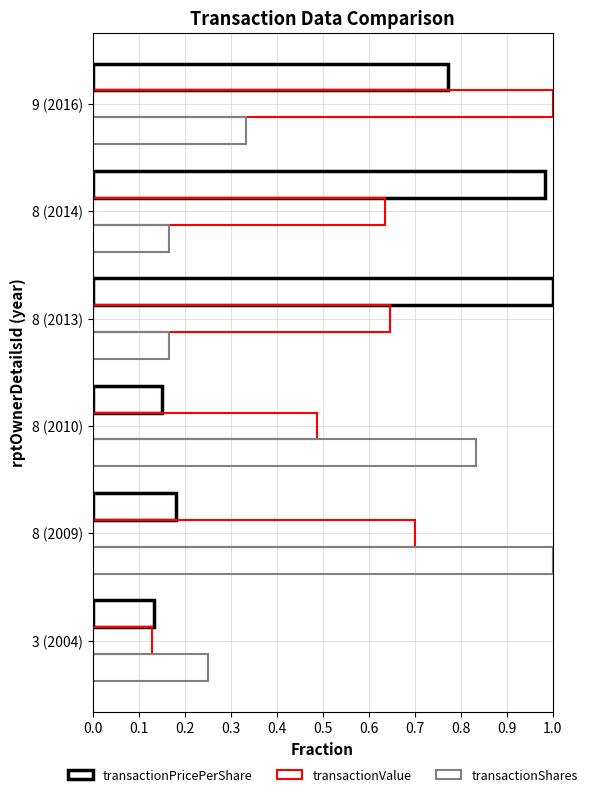

List the series in order of their peak value, lowest first.

transactionPricePerShare, transactionValue, transactionShares